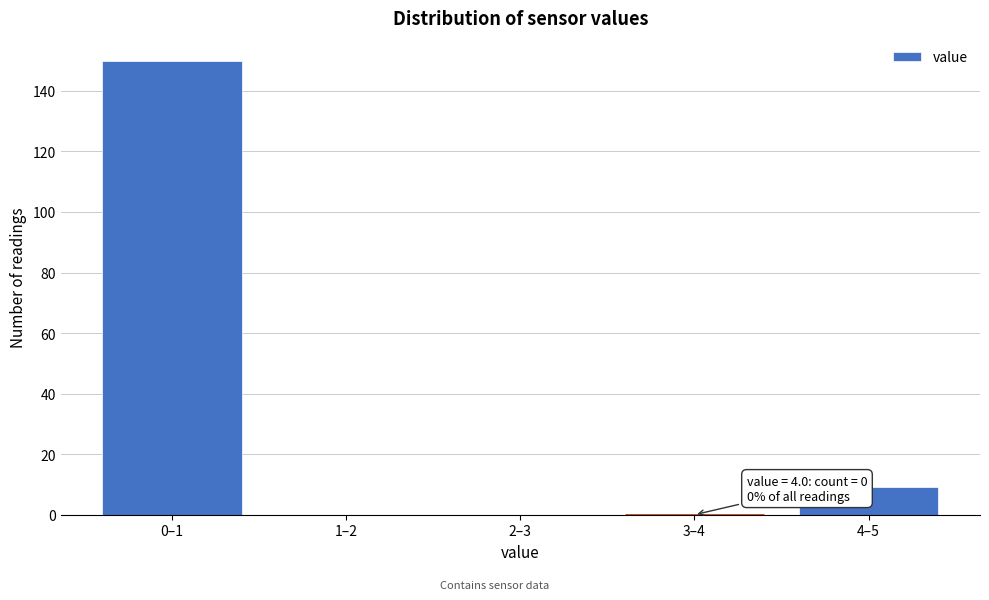

Reading right to left, what are all the values shown in this chart?

4–5=9	3–4=0	2–3=0	1–2=0	0–1=150